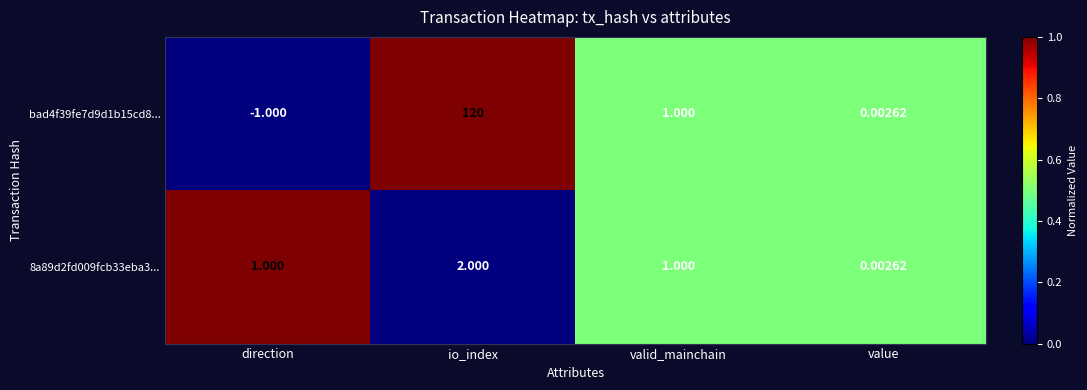

At which category is the sum across all series the highest?

io_index